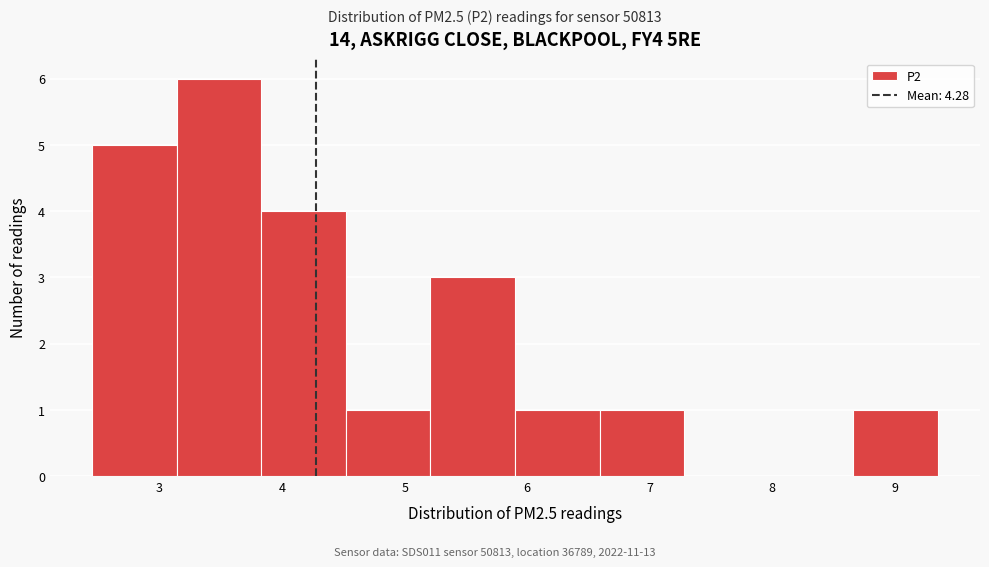

Reading left to right, list every bar in this chart as the range it spans on the x-axis followed by its height. Neither the bar edges nor the heights are printed on the chart, so give them approximately, as read against the axes.

2.45 to 3.14: 5
3.14 to 3.83: 6
3.83 to 4.52: 4
4.52 to 5.21: 1
5.21 to 5.90: 3
5.90 to 6.59: 1
6.59 to 7.28: 1
7.28 to 7.97: 0
7.97 to 8.66: 0
8.66 to 9.35: 1